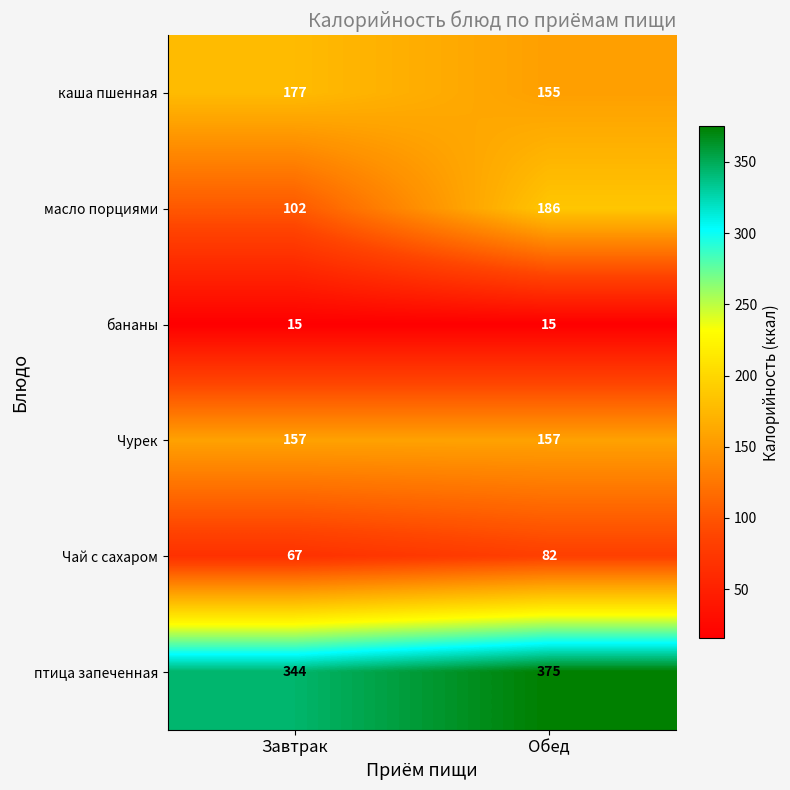

What is the maximum value shown in the chart?

375